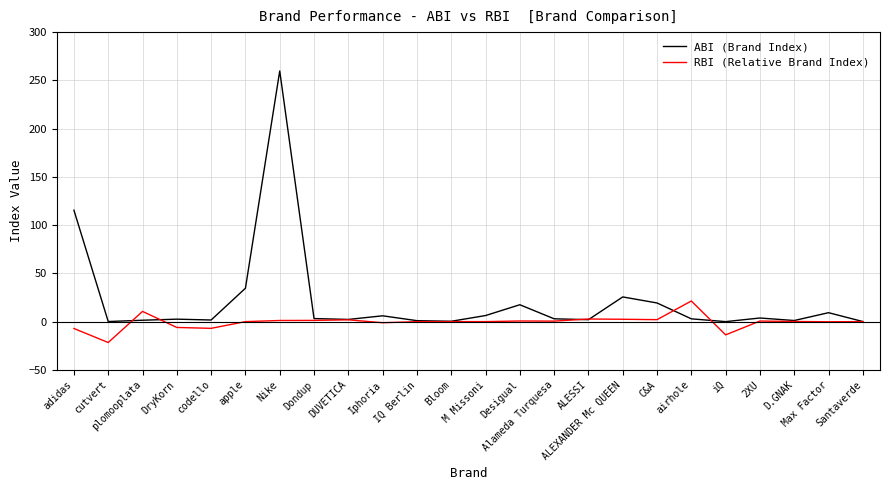

What is the spread (max minus min) of values at iQ?

13.7